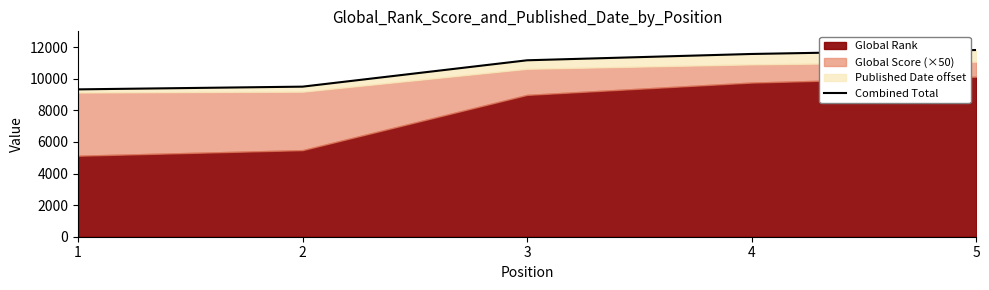

What is the average value?

10679